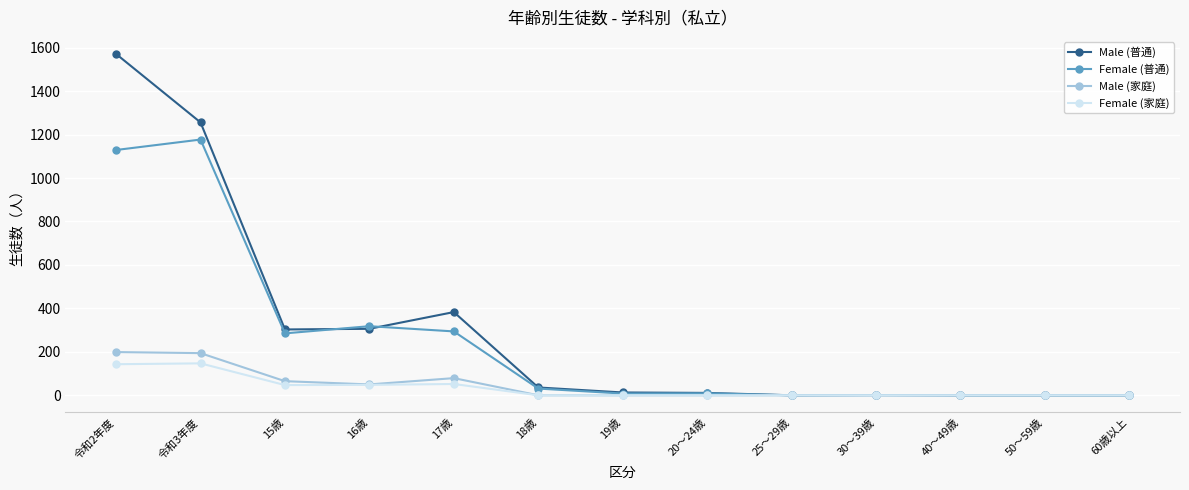

Which category has the highest value in the Male (普通) series?

令和2年度